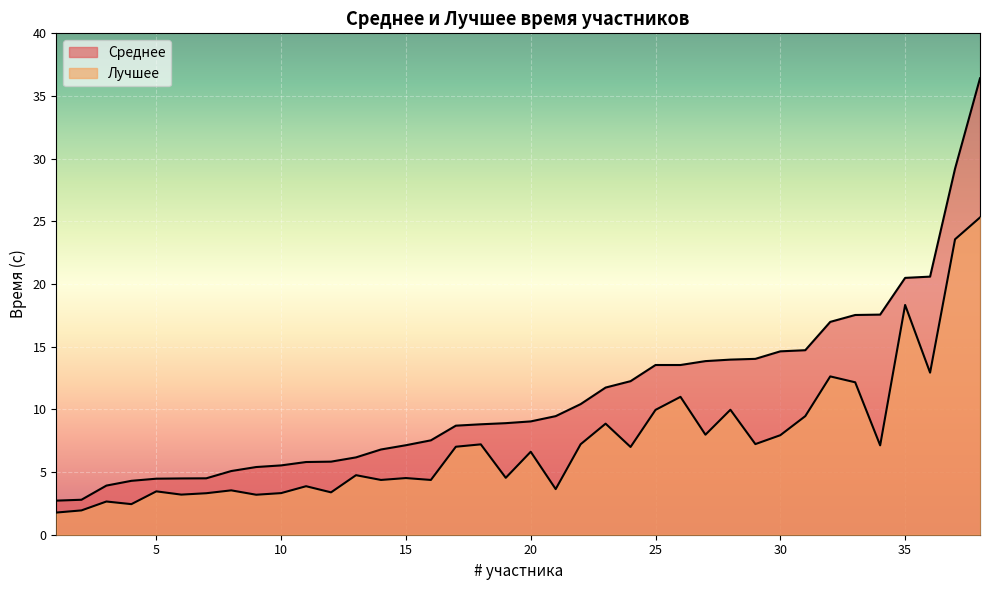

What is the difference between the second highest and minimum values in the Лучшее series?

21.8